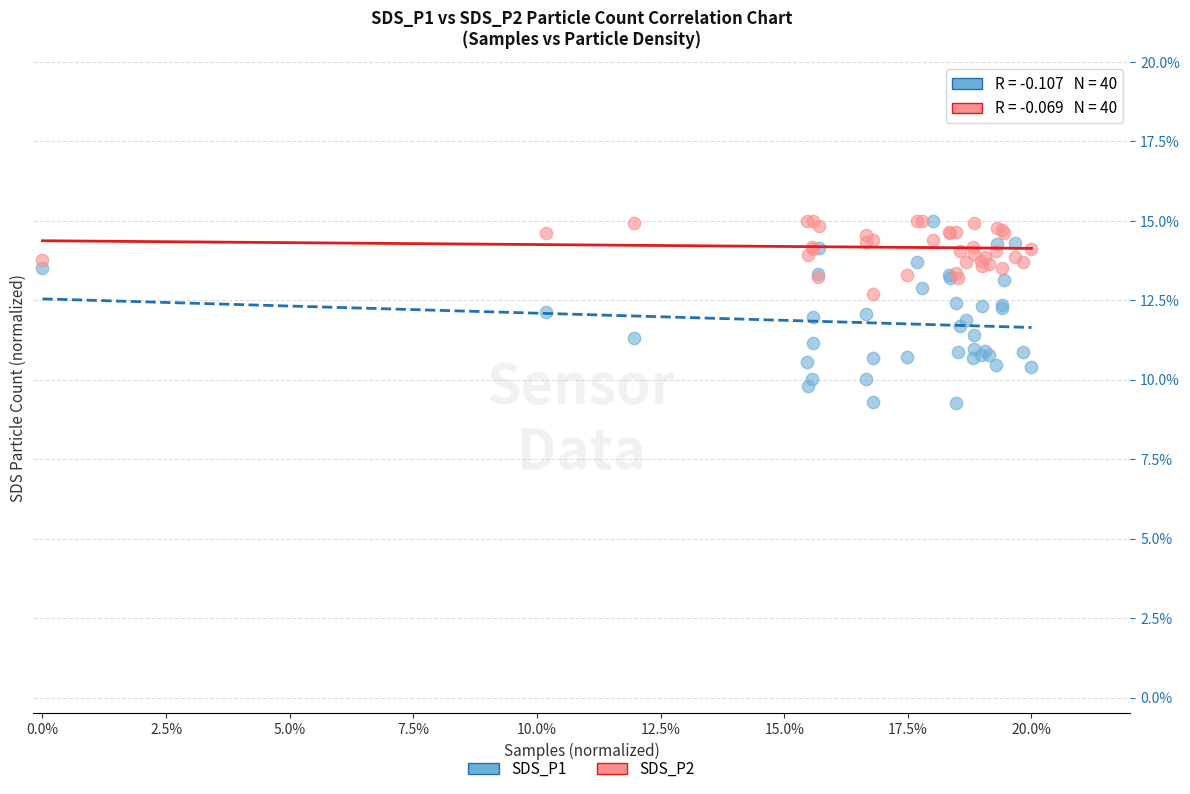

What are all the series names shown in the legend?

SDS_P1, SDS_P2